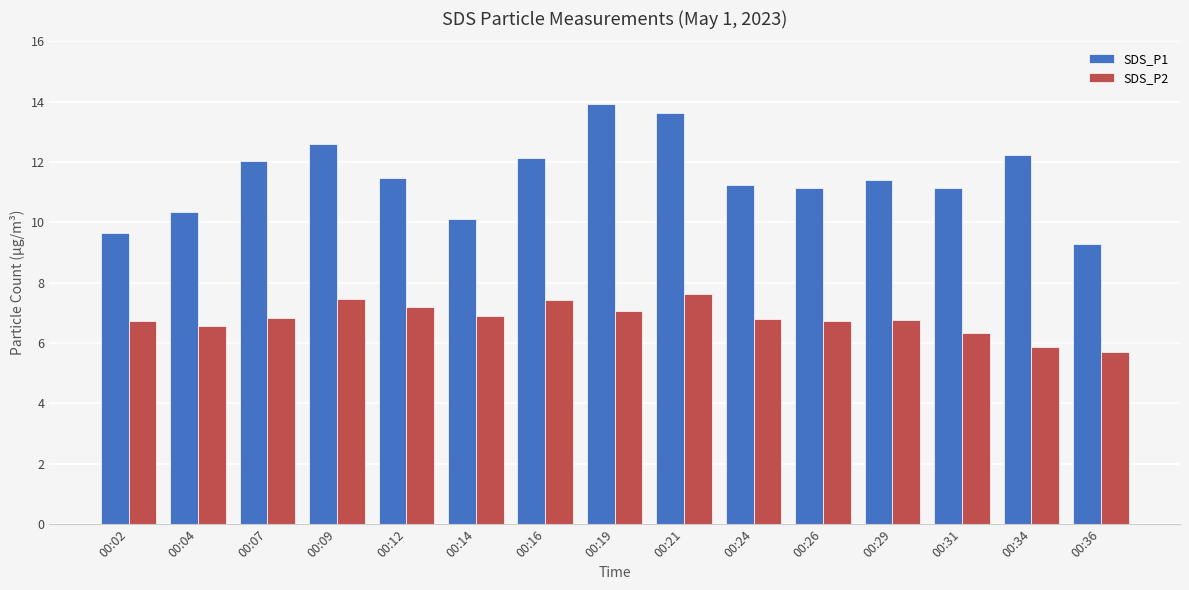

What are all the series names shown in the legend?

SDS_P1, SDS_P2